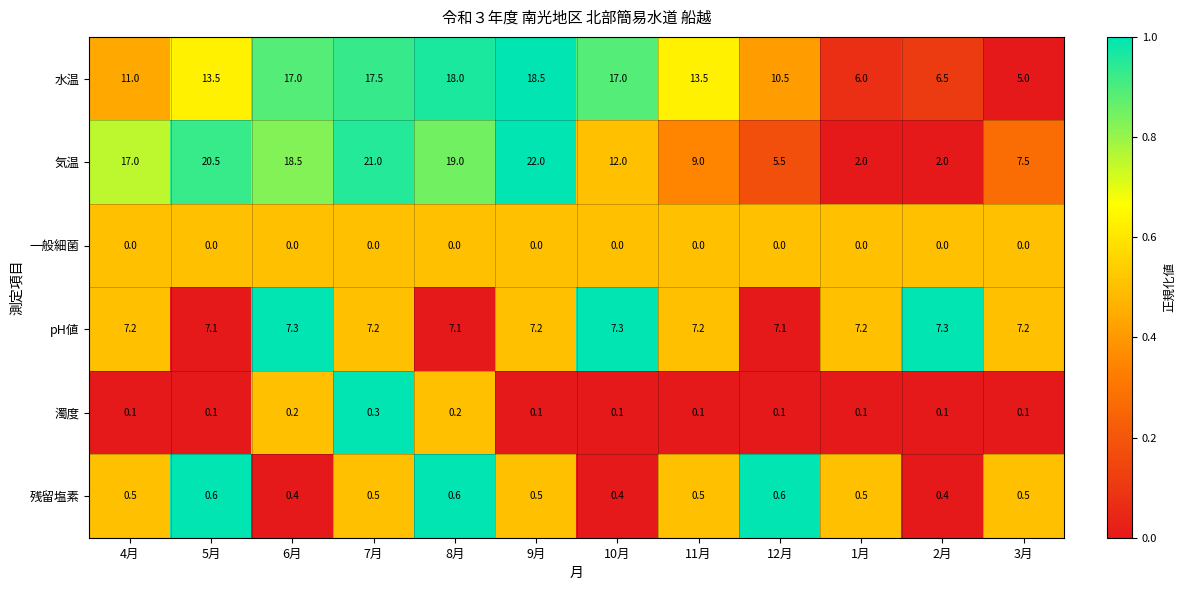

Which series has the widest spread of values?

気温